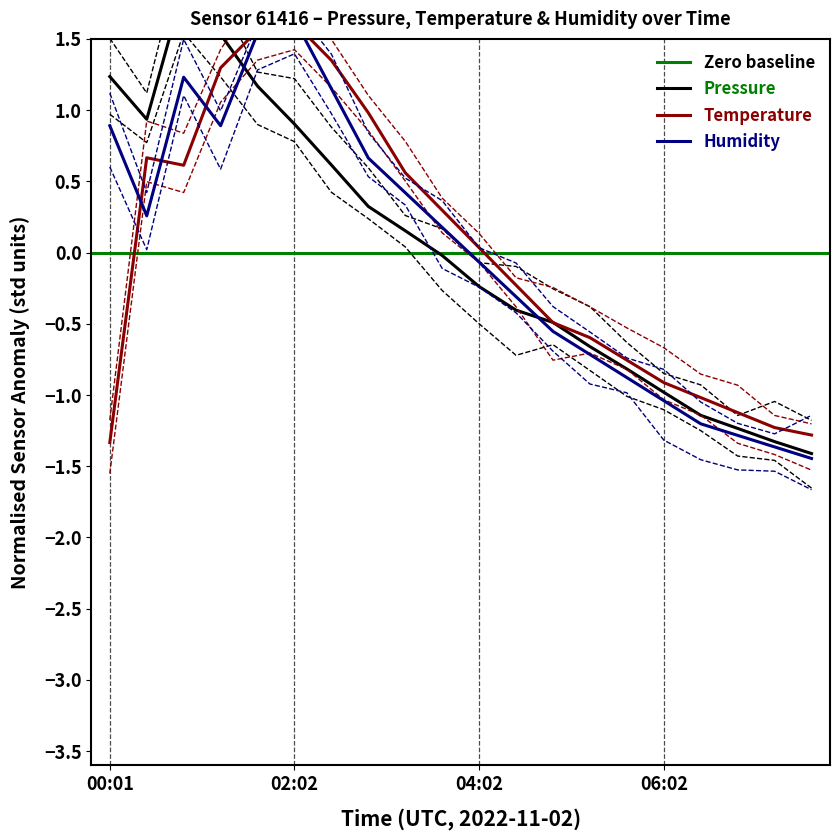

Read the humidity value at 00:50.

1.2